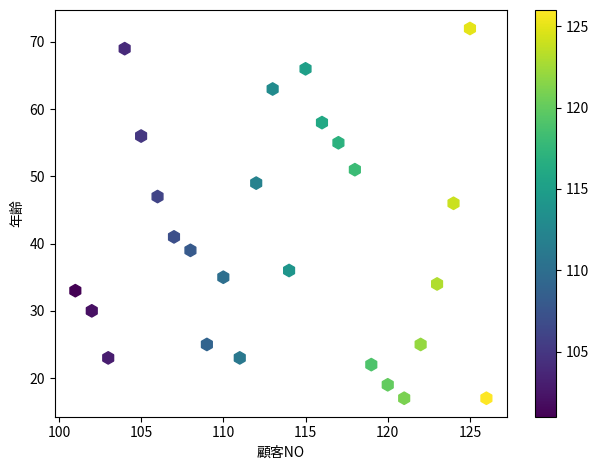

What Y value in the scatter plot is closest to 44?

46